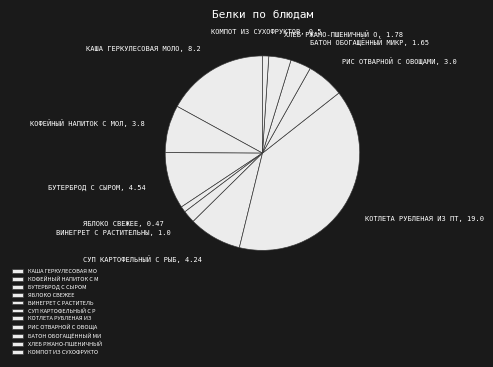

Is there a majority slice in this chart?

No